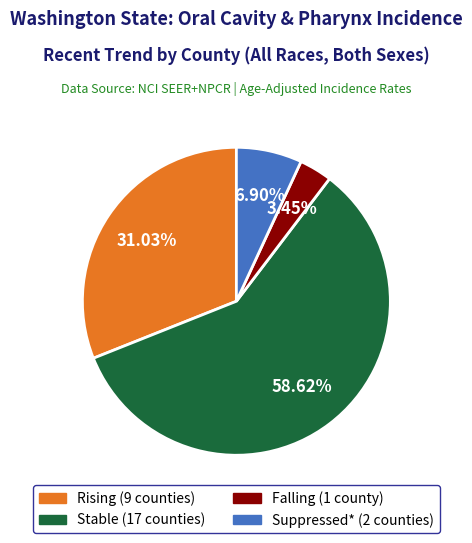

Is there a majority slice in this chart?

Yes